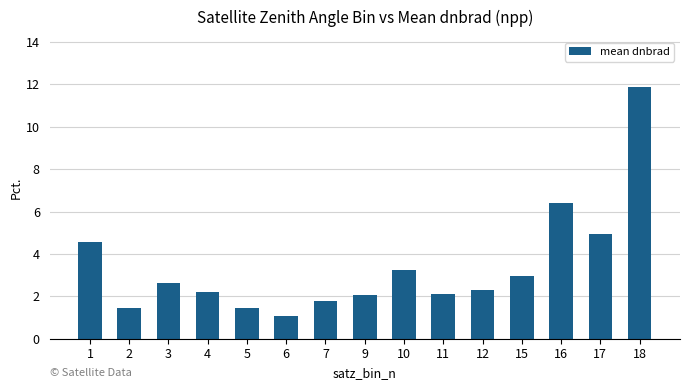

True or false: the data shows 6.4 at 16.

True